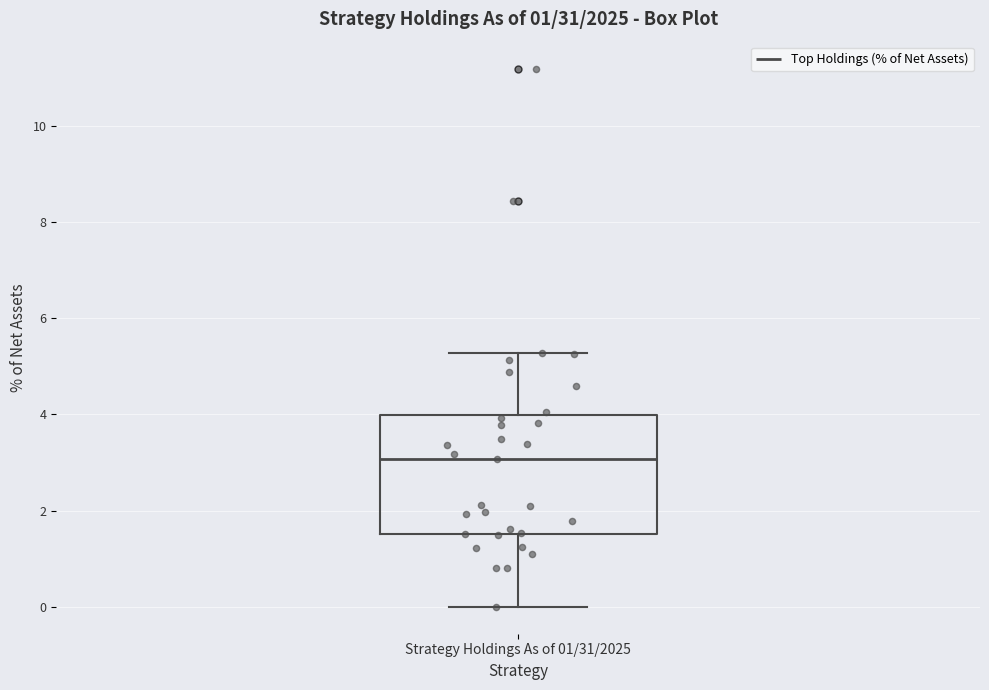

Read this box plot against the y-axis: the position of the median line, the range covered by the box, and the ends of both whiskers. The values are not printed on the chart, so give them approximately, as read against the axis.

median 3.0, box 1.6 to 4.0, whiskers 0.0 to 5.2